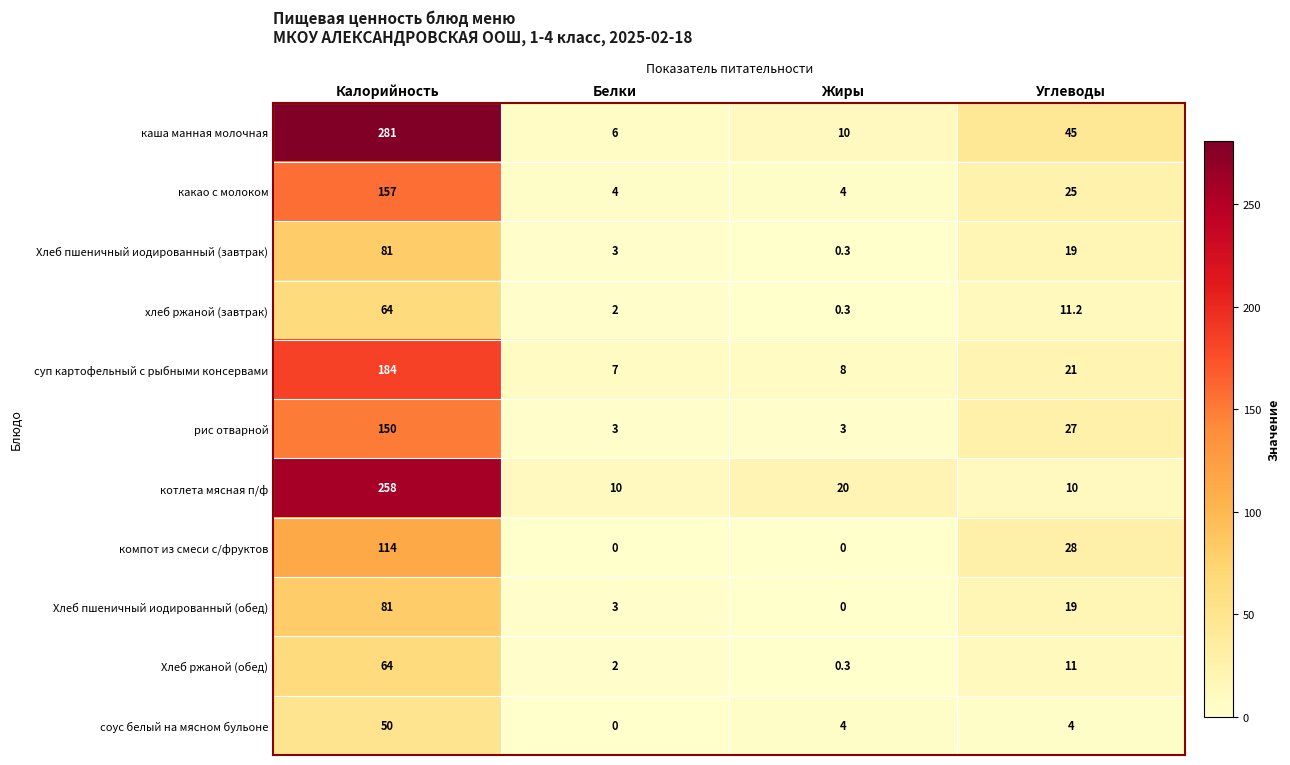

Count the number of categories in the chart.

4